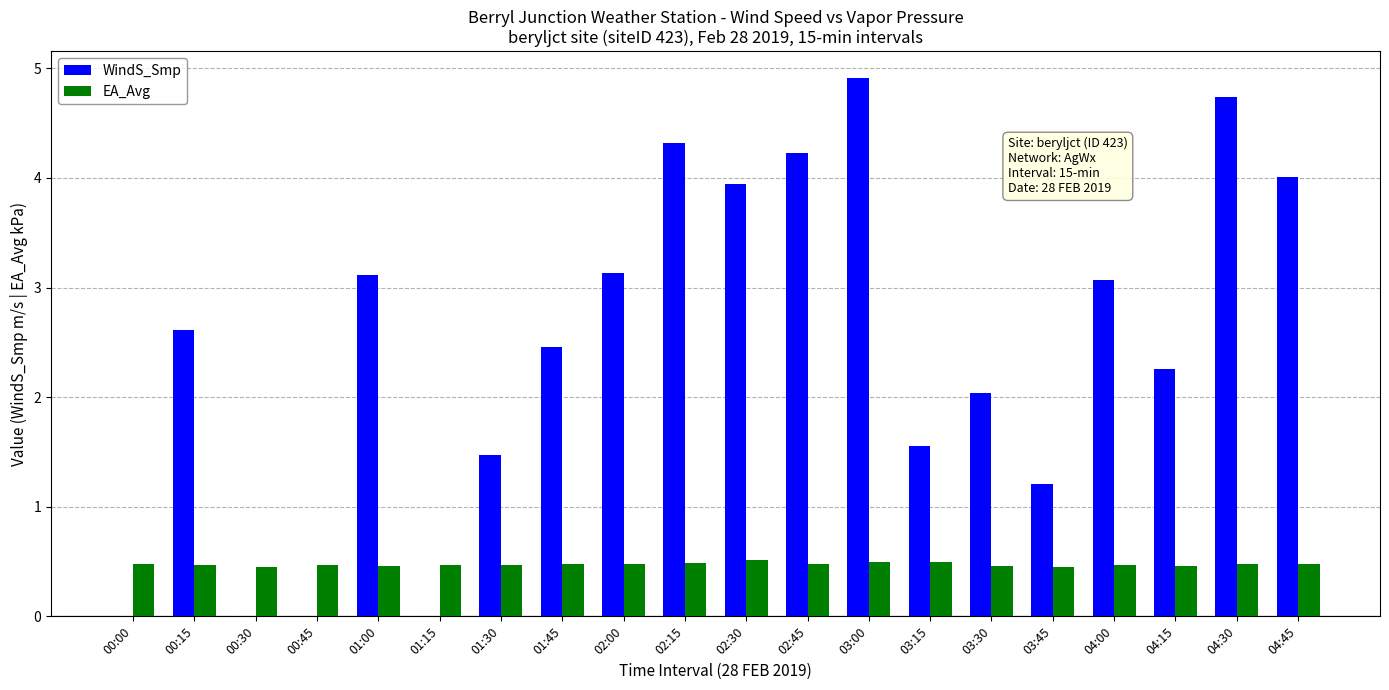

What is the total value across all series at 01:30?

1.9